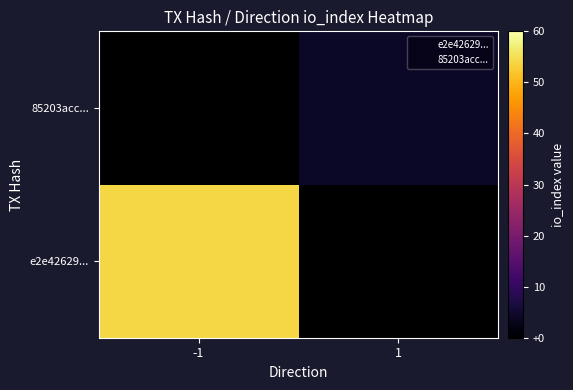

Rank the categories by 85203acc... value from lowest to highest.

-1, 1